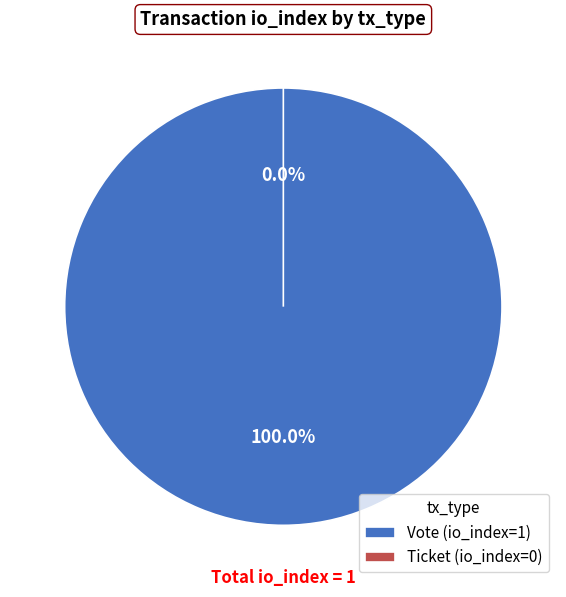

To the nearest percent, what is the combined percentage of Ticket and Vote?

100%